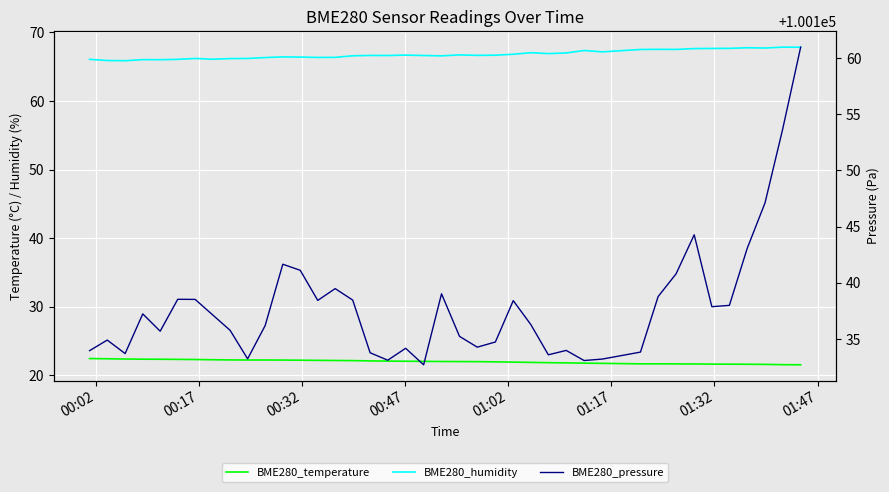

What are all the series names shown in the legend?

BME280_temperature, BME280_humidity, BME280_pressure